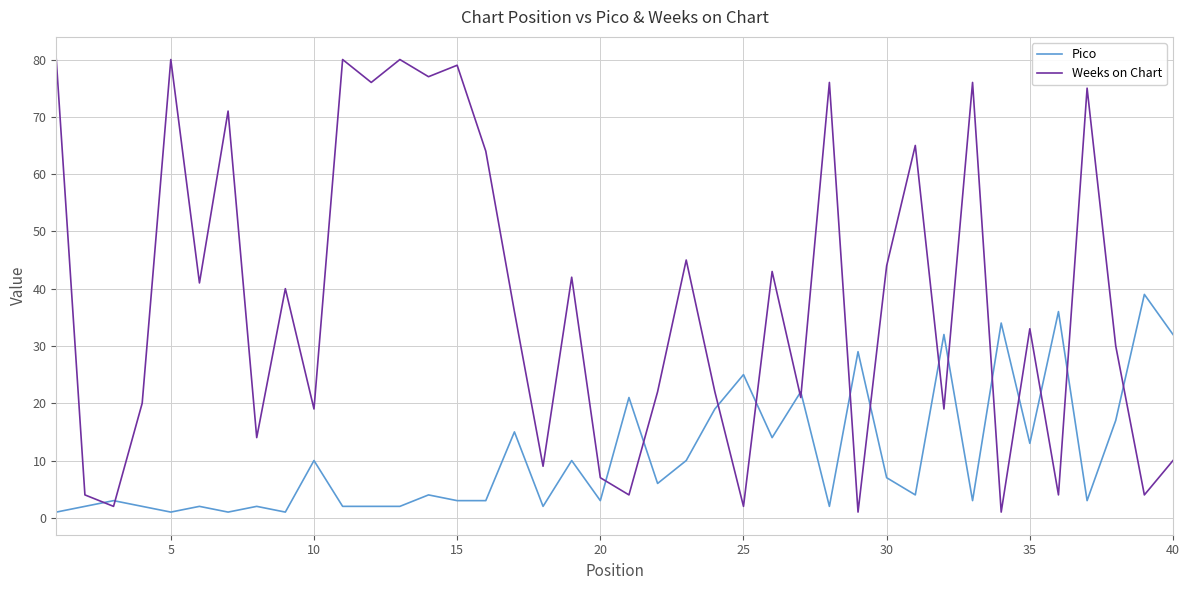

In Weeks on Chart, how many points are lower than both neighbors (excluding endpoints)?

15